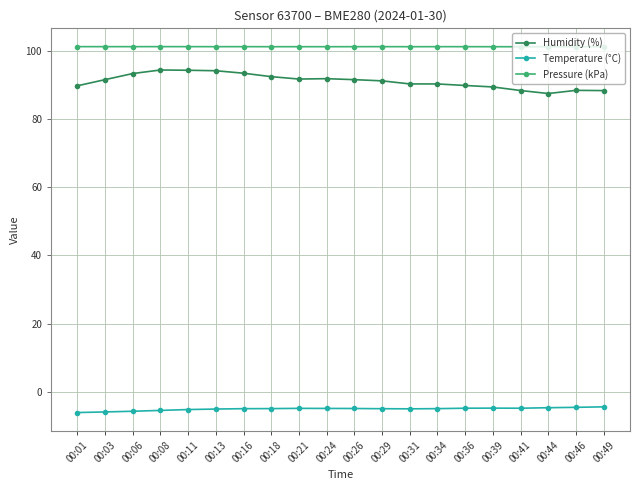

True or false: Humidity (%) has a value of 46.4 at 00:06.

False